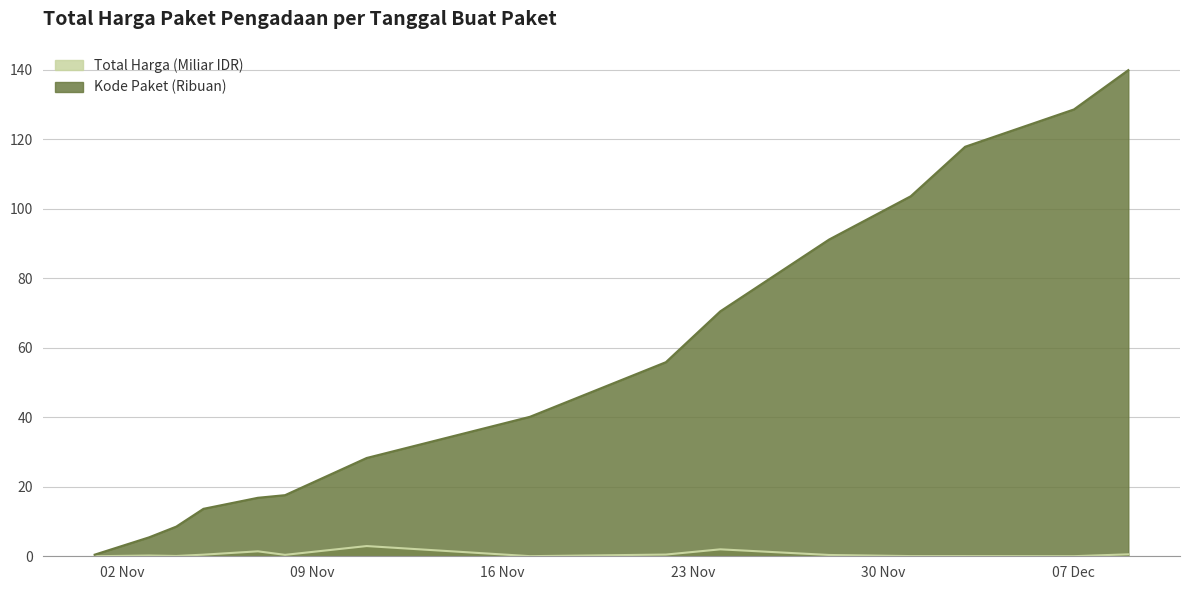

Between 2021-11-17 and 2021-11-11, which is larger?

2021-11-11